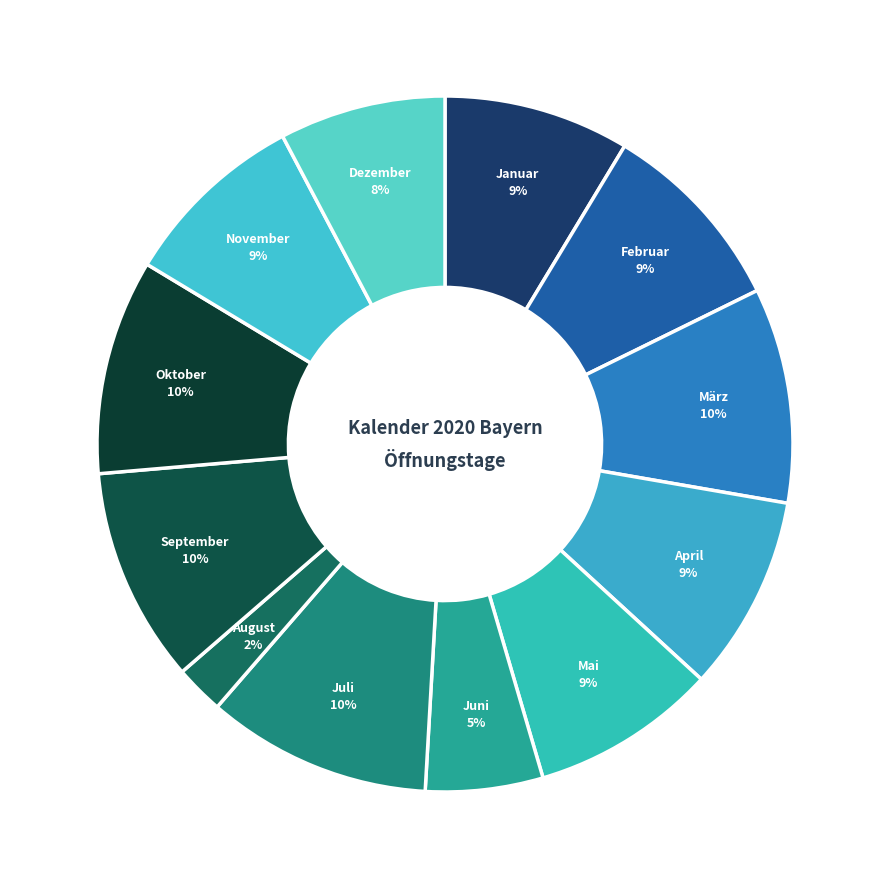

Count the number of slices in the pie.

12